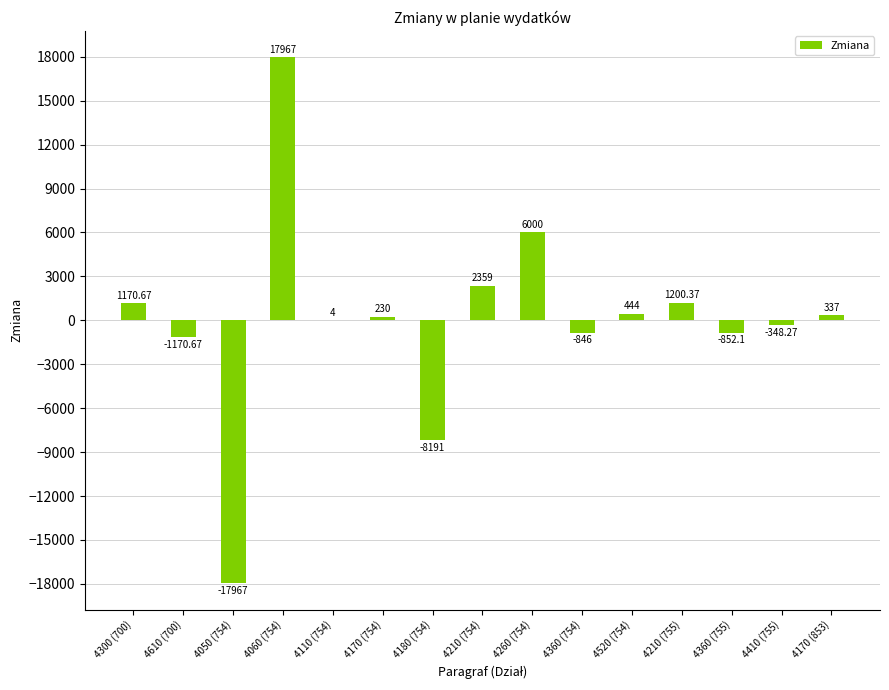

Between 4260 (754) and 4210 (755), which is larger?

4260 (754)